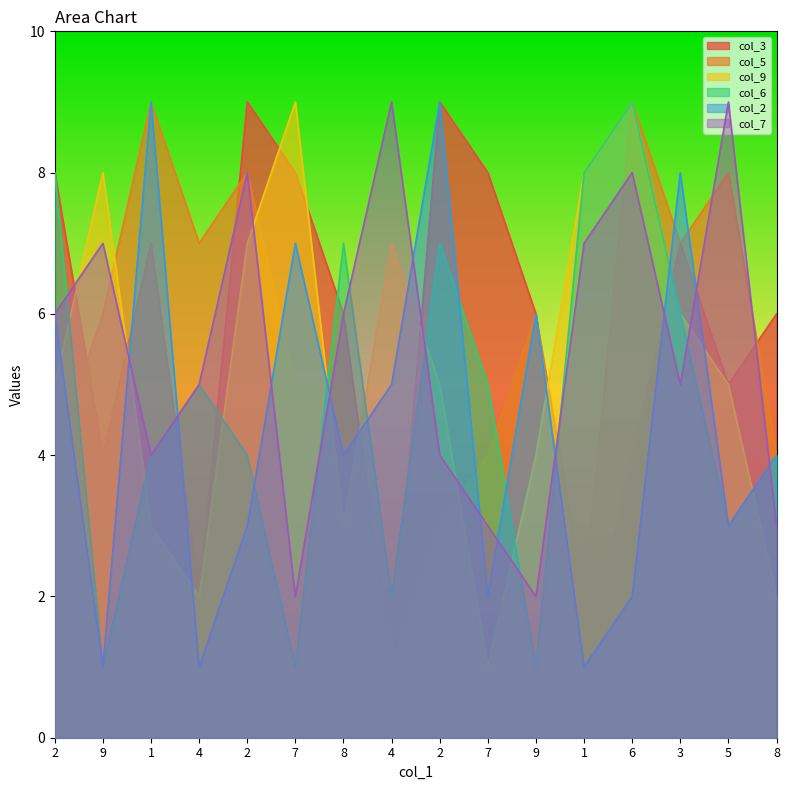

At which label does col_9 reach its minimum?

7